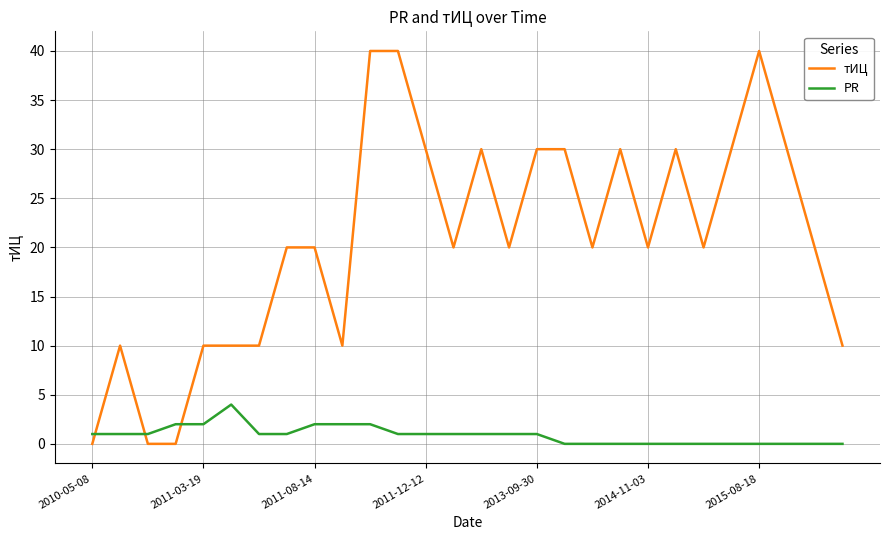

Reading left to right, list all the values displayed in this chart.

тИЦ: 0	10	0	0	10	10	10	20	20	10	40	40	30	20	30	20	30	30	20	30	20	30	20	30	40	30	20	10
PR: 1	1	1	2	2	4	1	1	2	2	2	1	1	1	1	1	1	0	0	0	0	0	0	0	0	0	0	0